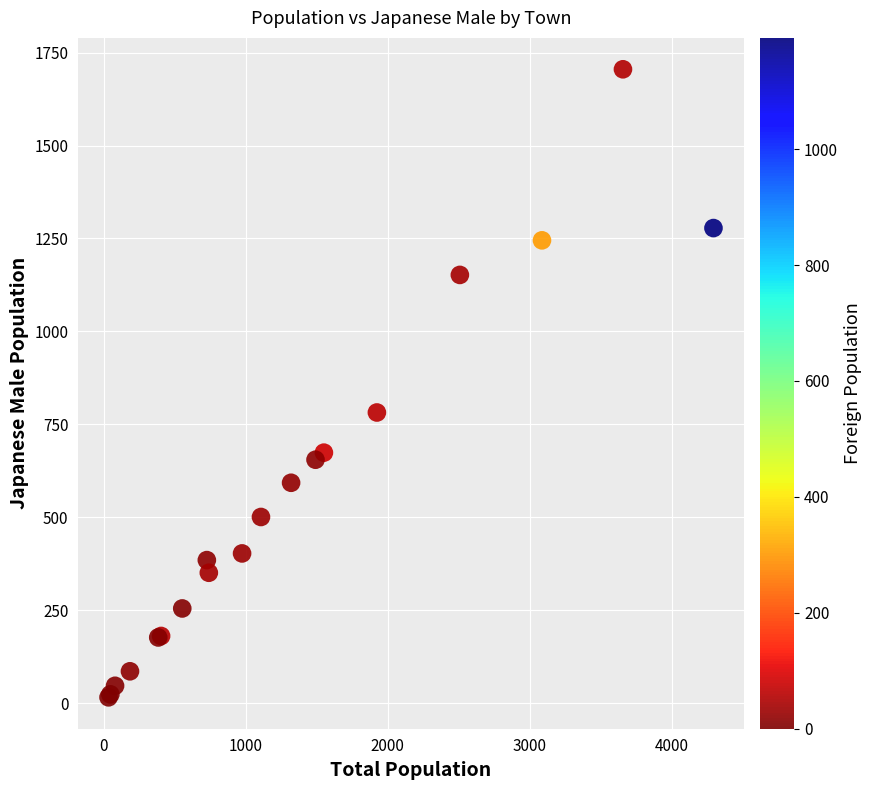

What Y value in the scatter plot is closest to 860?

782